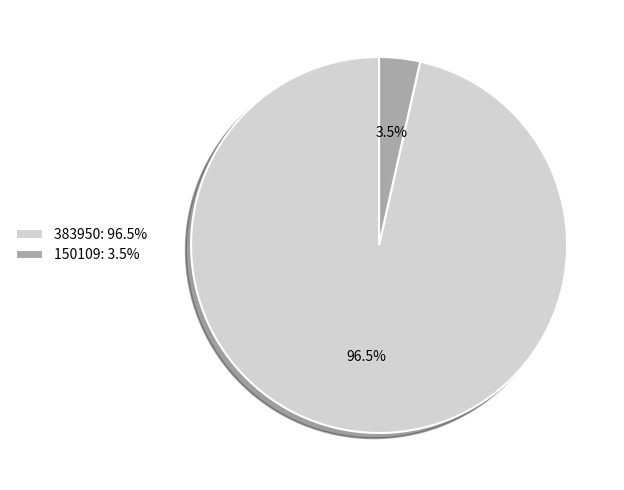

Which has a higher value, 150109: 3.5% or 383950: 96.5%?

383950: 96.5%